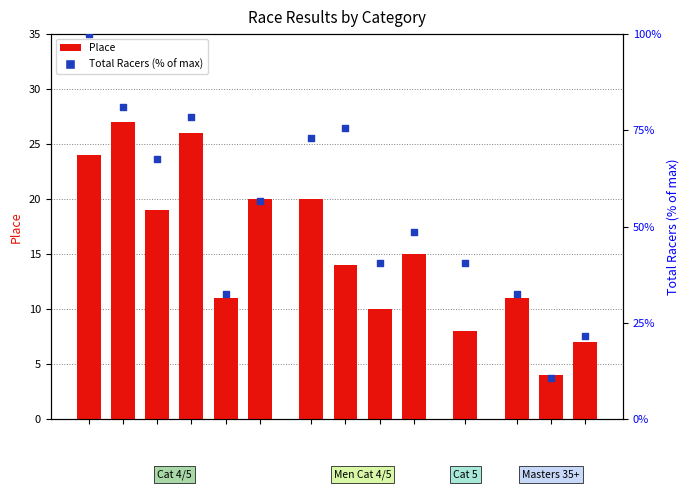

What are all the series names shown in the legend?

Place, Total Racers (% of max)